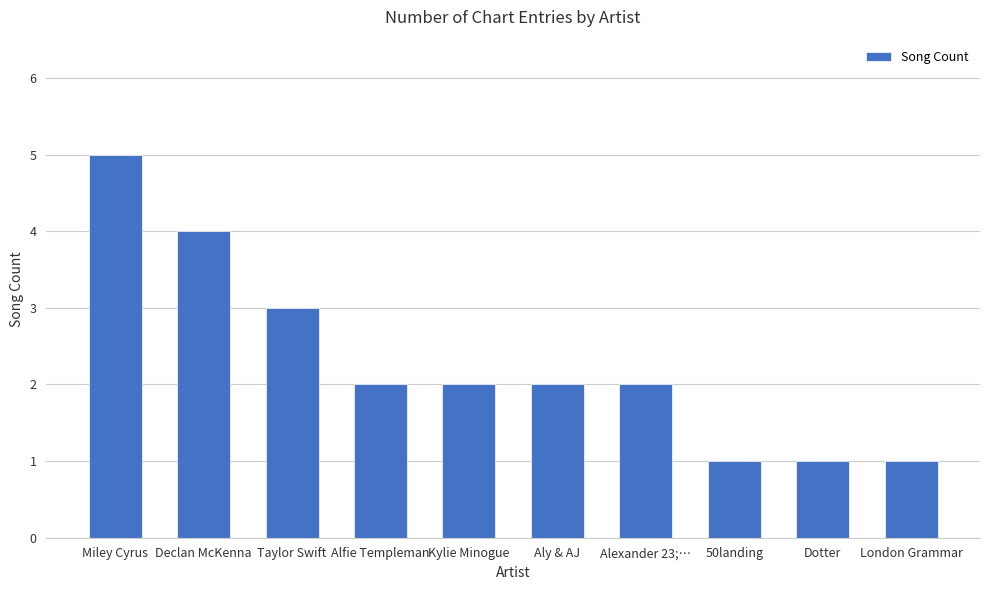

Which has a higher value, London Grammar or Miley Cyrus?

Miley Cyrus